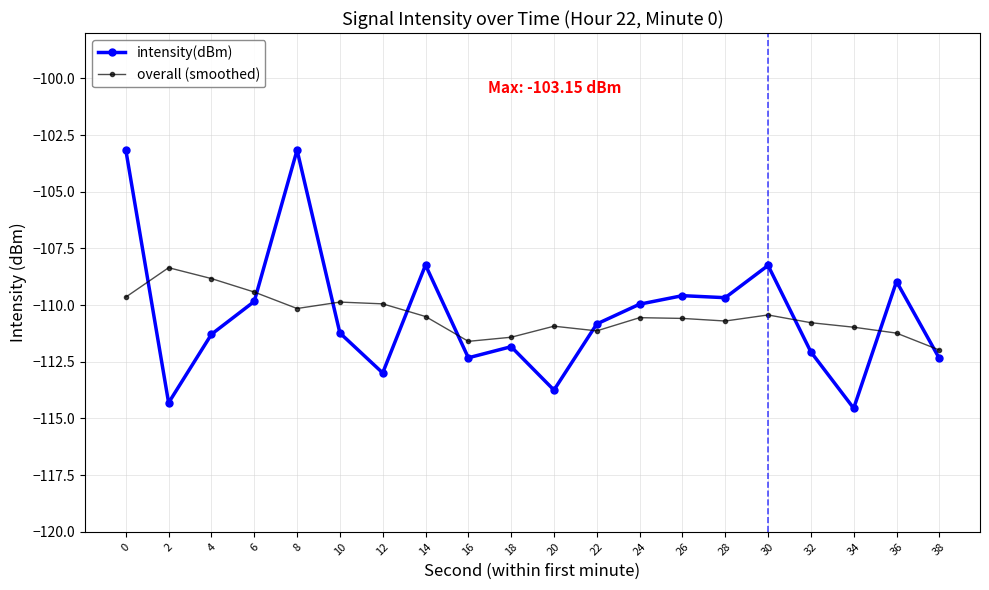

Between 38 and 20, which is larger?

38